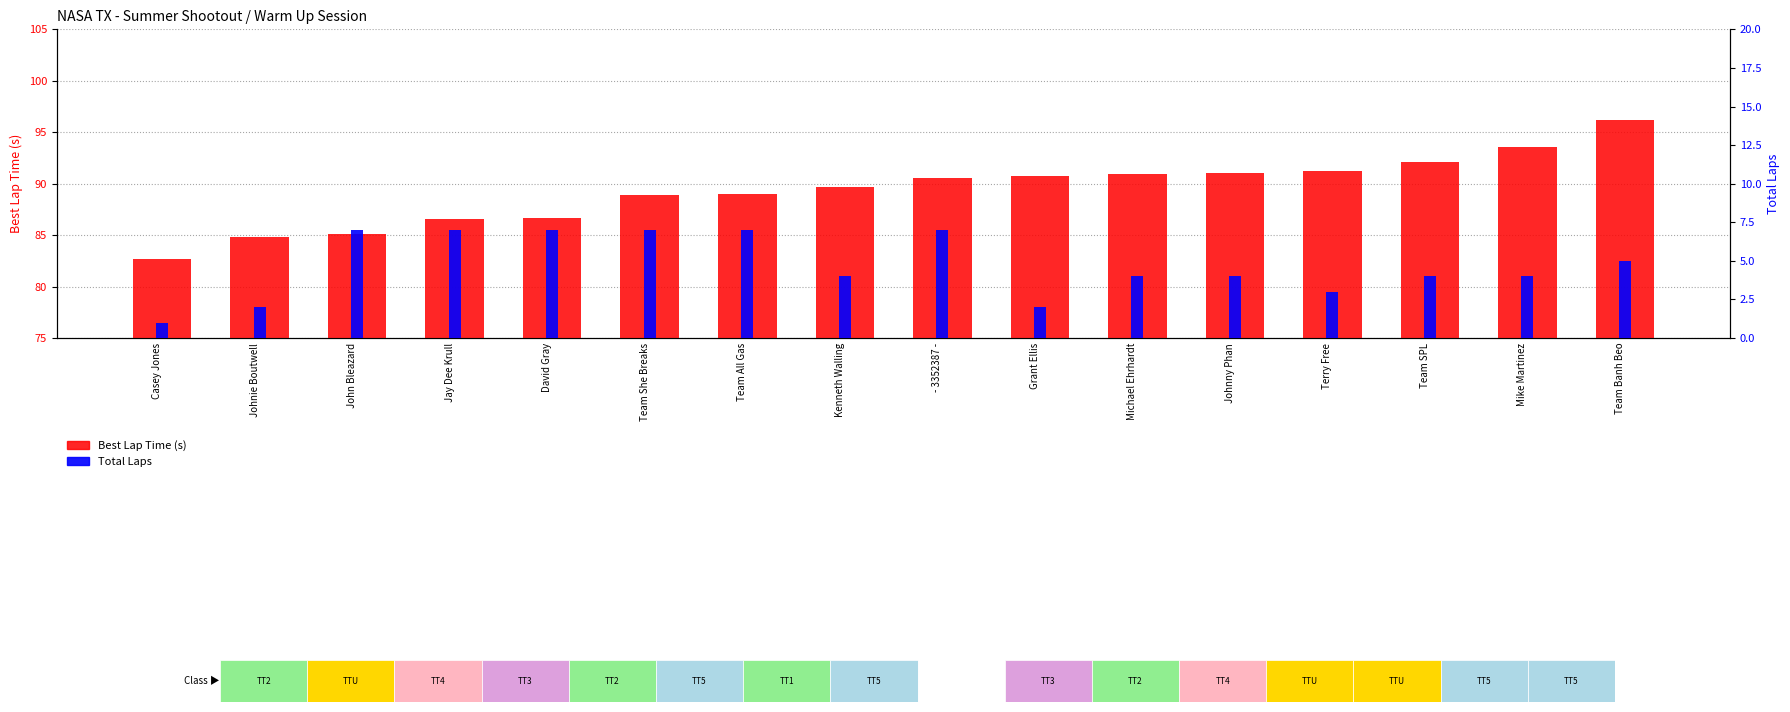

Read the Total Laps value at Team She Breaks.

7.0